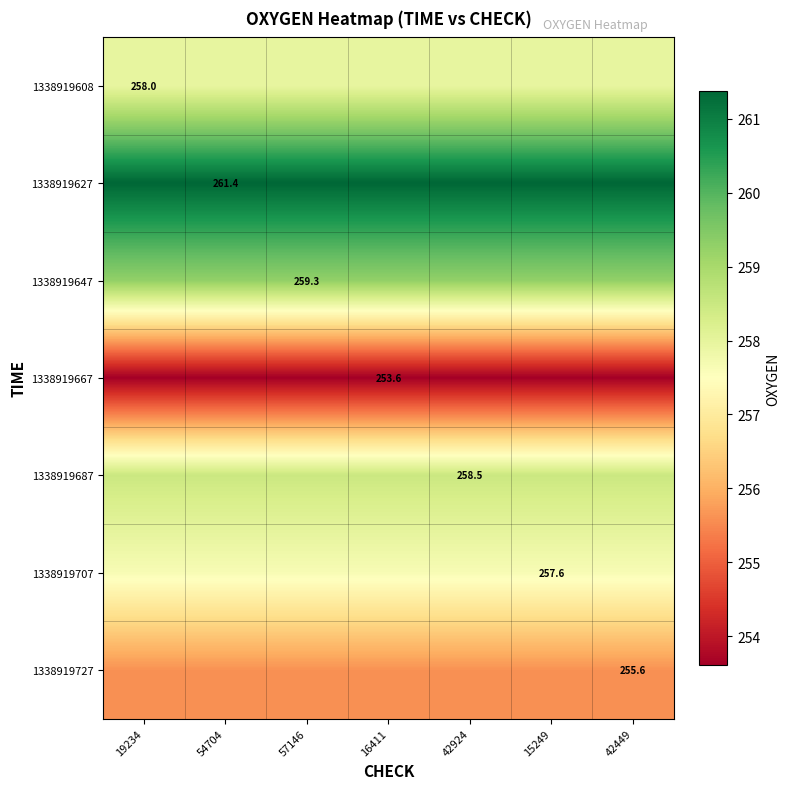

Which category has the lowest value across all series?

19234